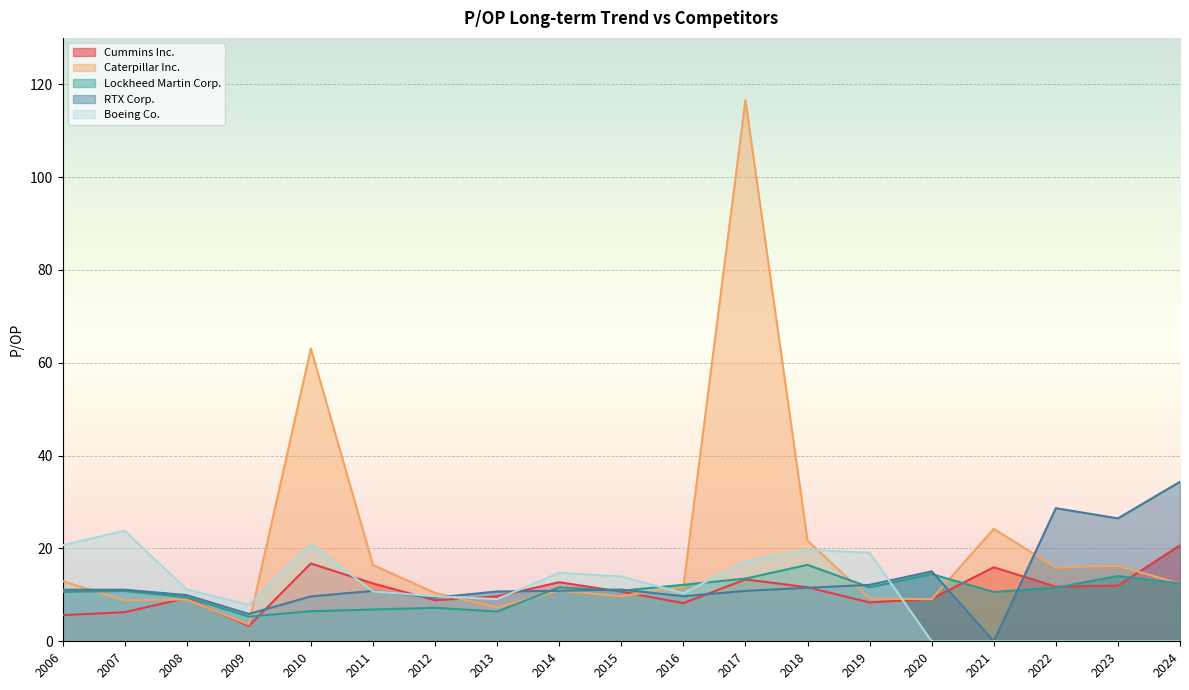

Which series has the widest spread of values?

Caterpillar Inc.